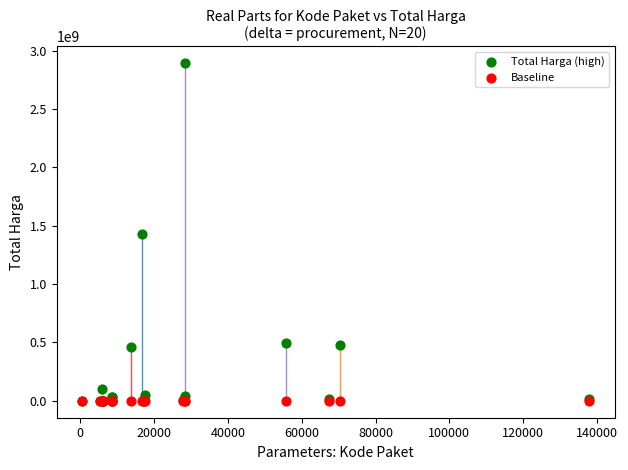

Which series reaches the maximum Y coordinate?

Total Harga (high)